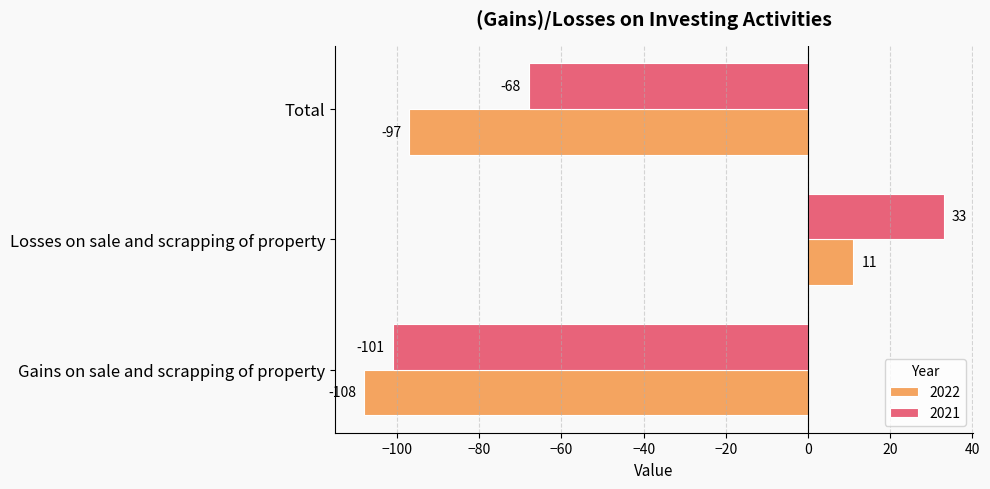

What is the spread (max minus min) of values at Total?

29